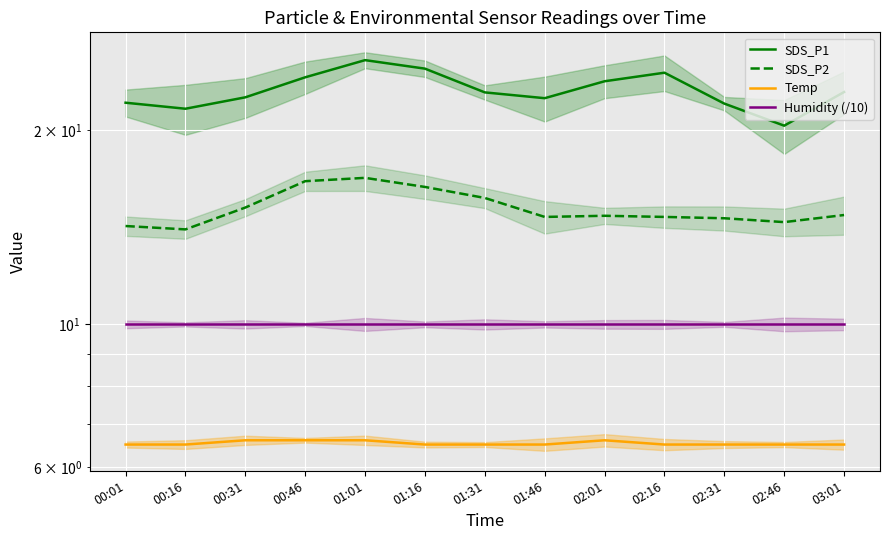

Which label corresponds to the largest value in the chart?

01:01